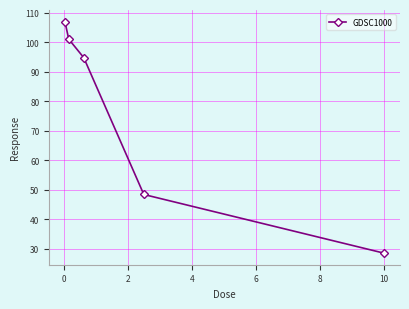

What is the value of the 4th point from the left?

48.4